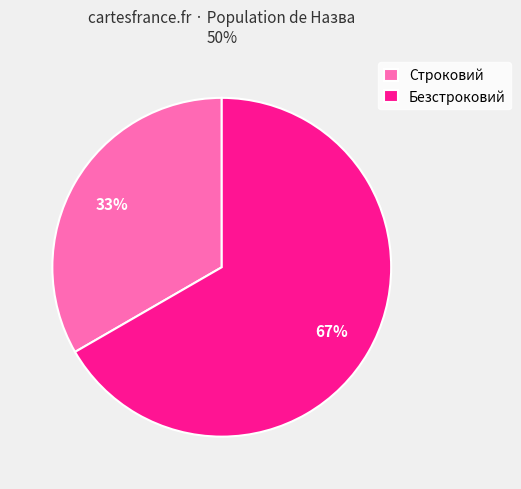

Rank the categories by value from highest to lowest.

Безстроковий, Строковий